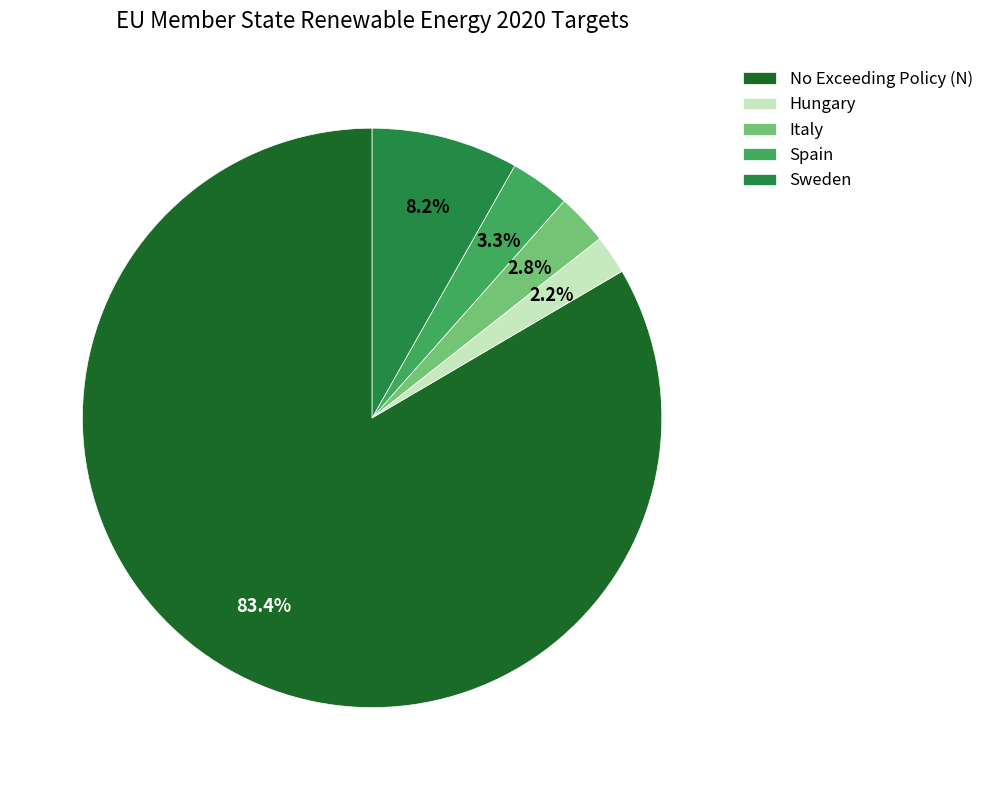

Count the number of slices in the pie.

5